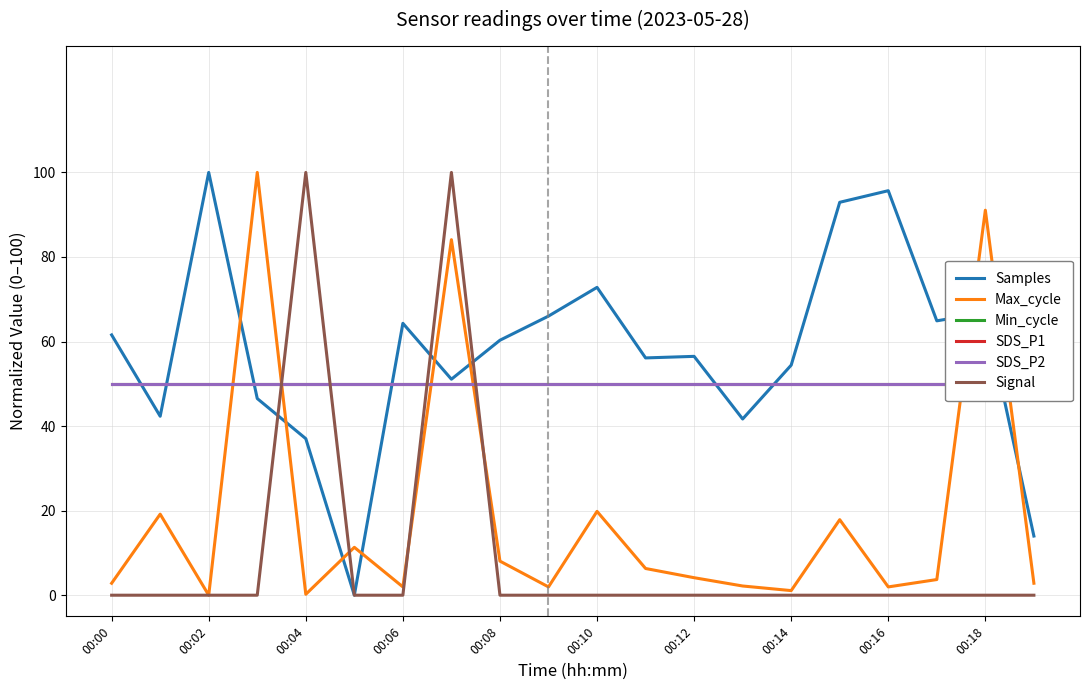

Is this an area chart (filled region under the line)?

No